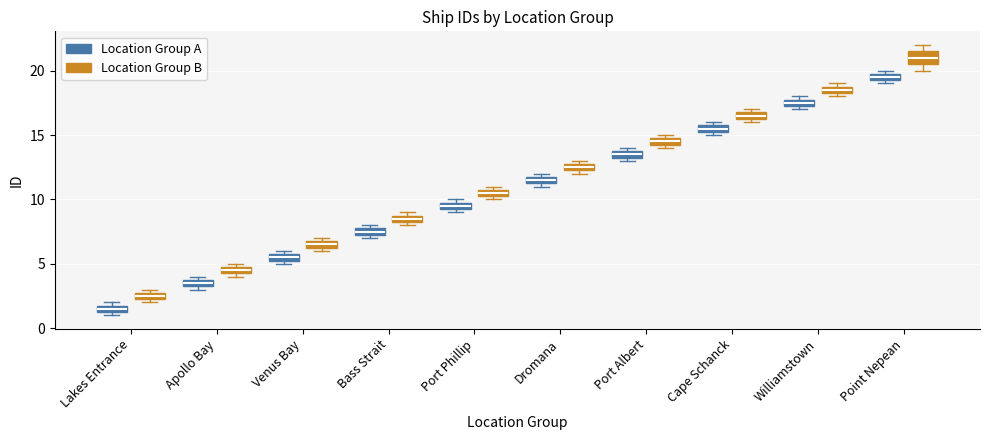

Which box is the tallest, from its lower edge to its upper edge?

Point Nepean (Location Group B)